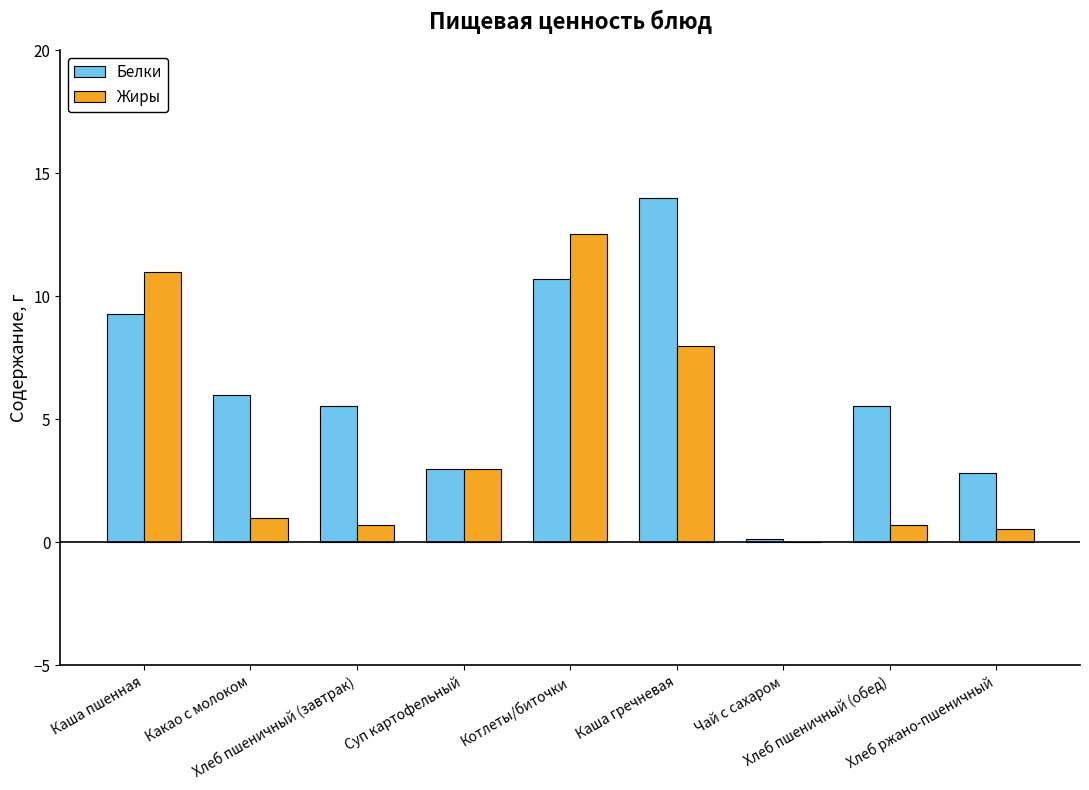

Is it true that Жиры equals 12.5 at Котлеты/биточки?

True